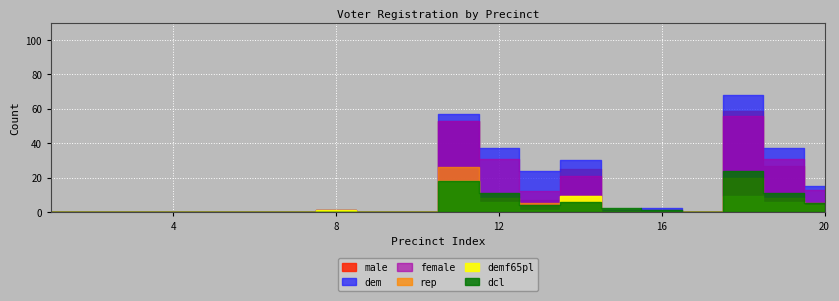

The value of female at 11 is 53. True or false?

True